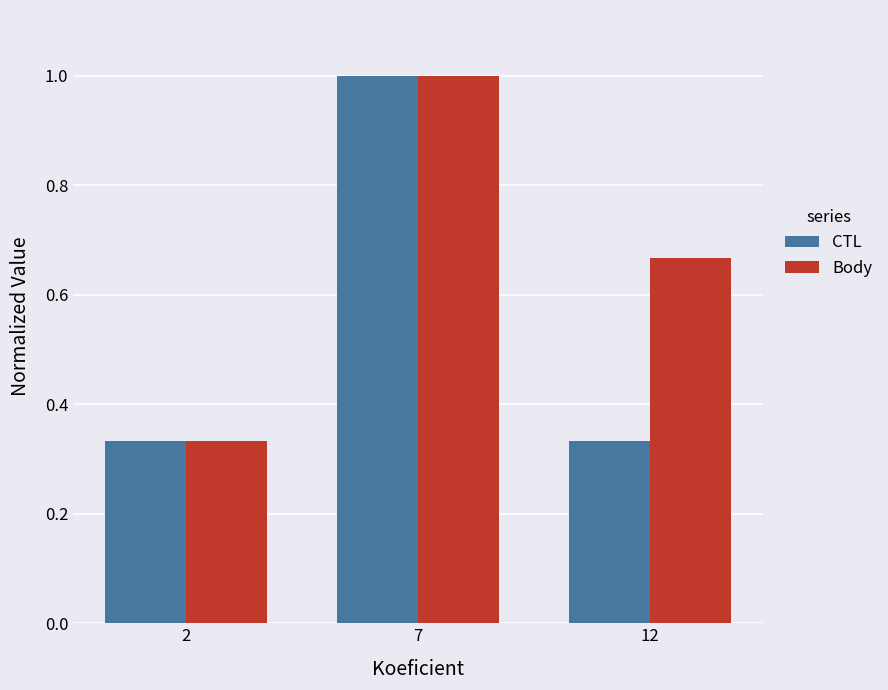

Which category has the highest value in the CTL series?

7